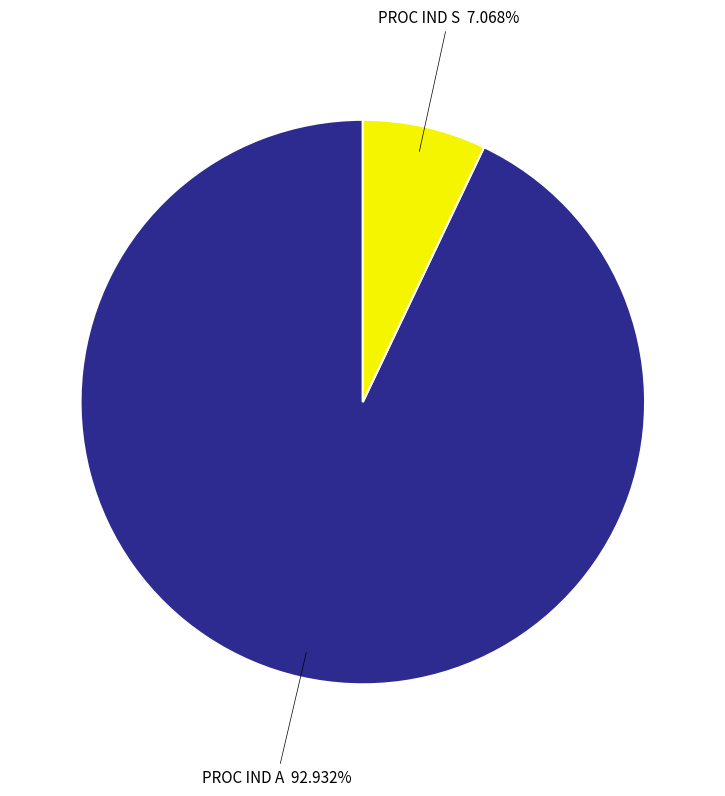

Is there a majority slice in this chart?

Yes